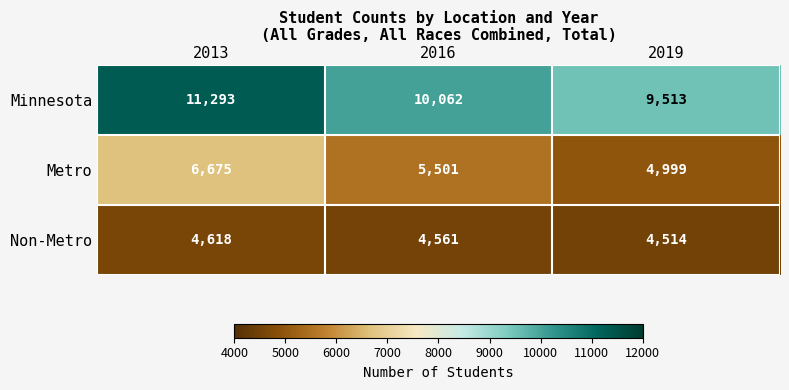

Is it true that Non-Metro equals 4618 at 2013?

True